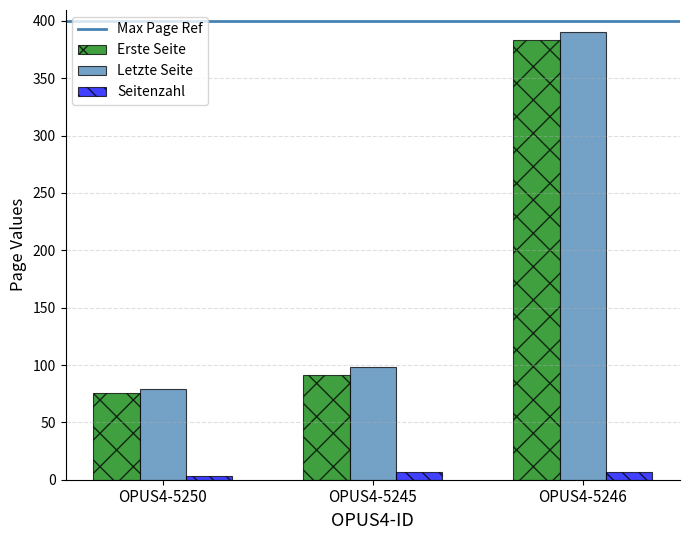

At which label is Letzte Seite closest to 234?

OPUS4-5245